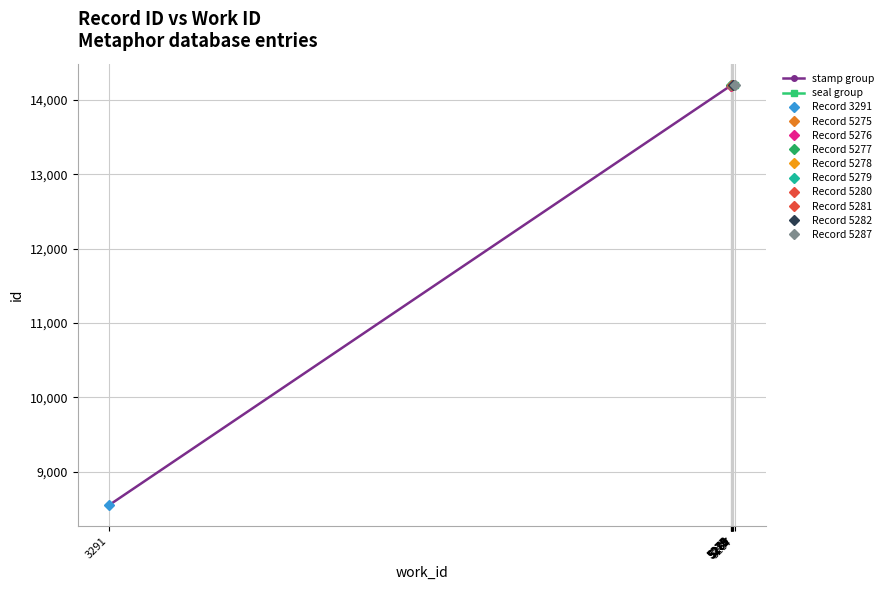

True or false: stamp group has more than 2 interior local peaks.

False